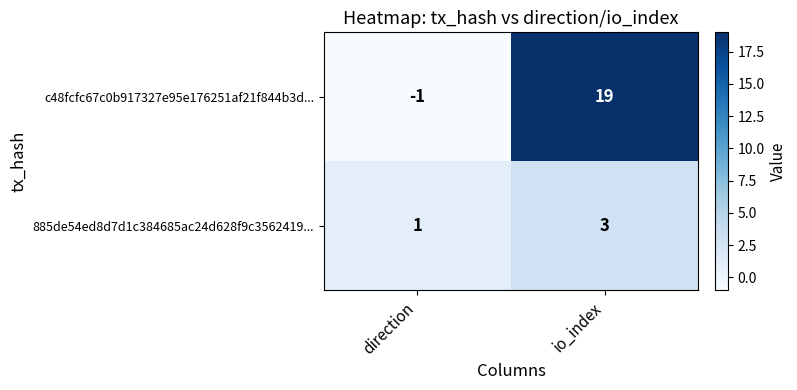

Which label corresponds to the smallest value in the chart?

direction